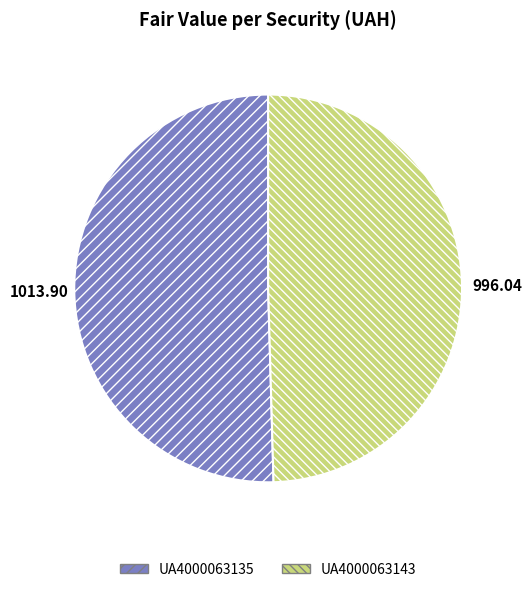

How many segments does this pie chart have?

2